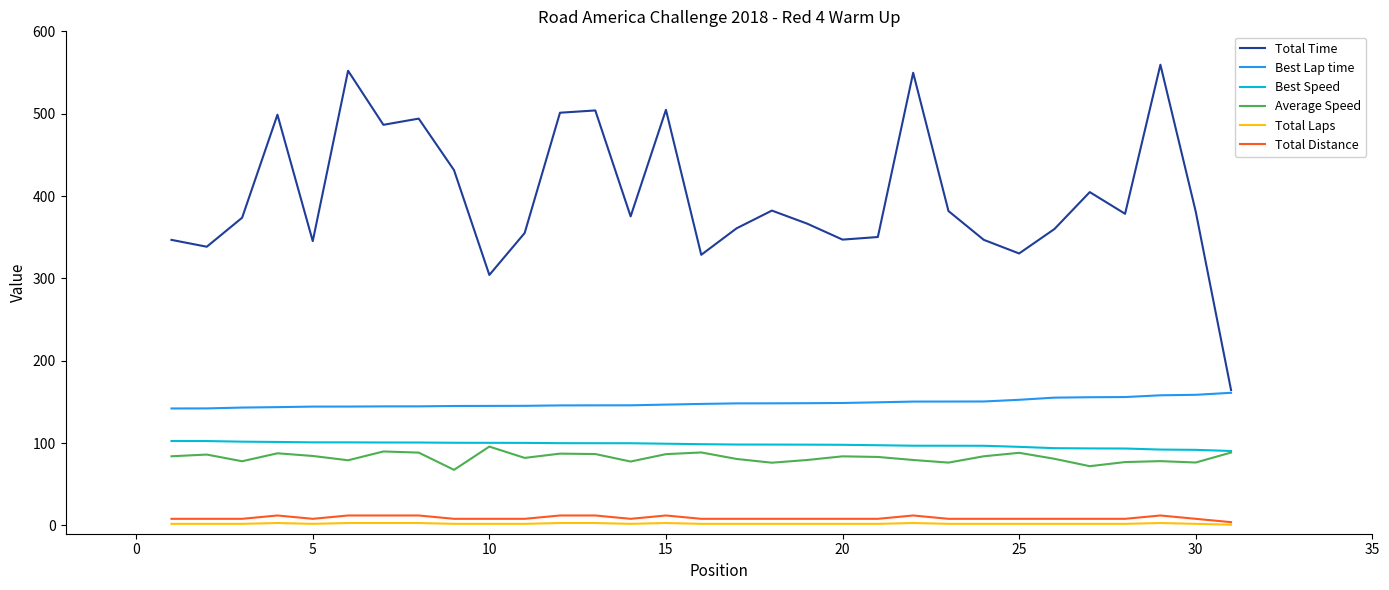

What is the lowest value of the Best Speed series?

90.5